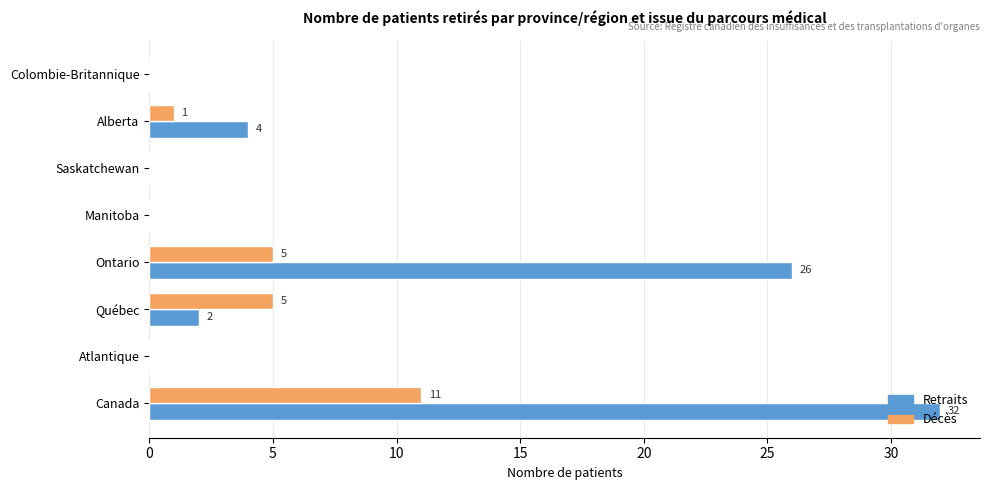

At which label does Décès reach its peak?

Canada